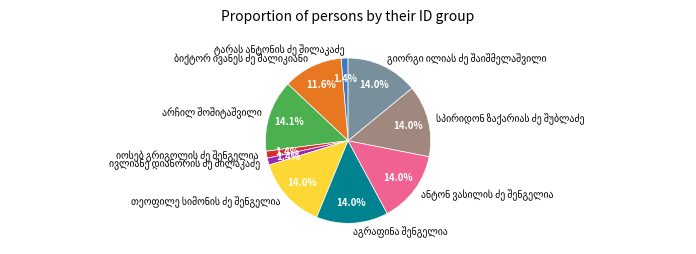

Does any single category account for the majority?

No